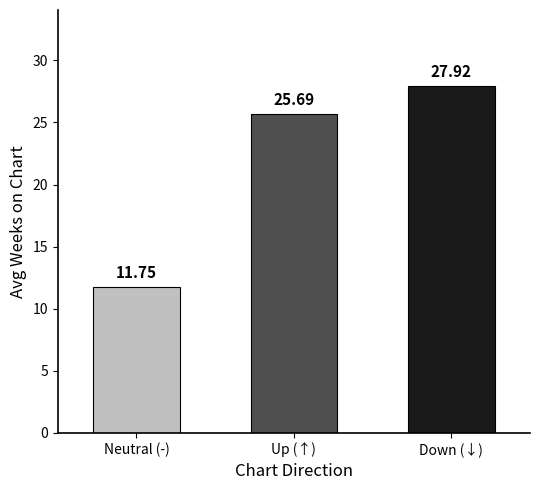

Reading left to right, what are all the values shown in this chart?

Neutral (-)=11.8	Up (↑)=25.7	Down (↓)=27.9